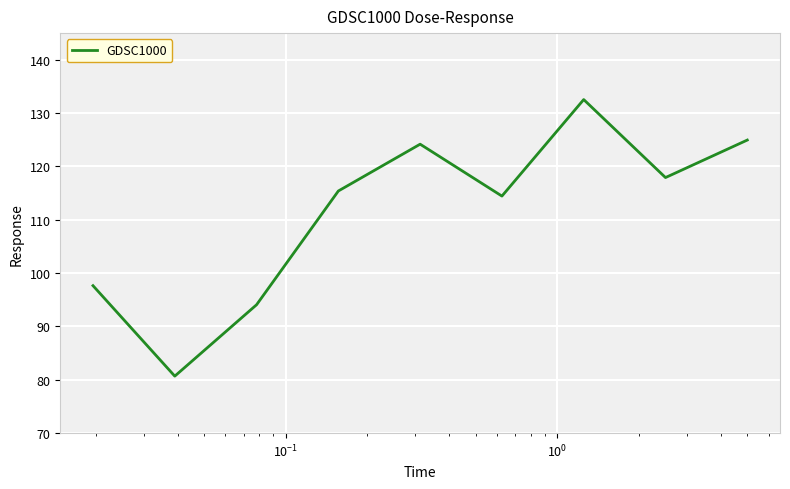

What is the maximum value shown in the chart?

132.5